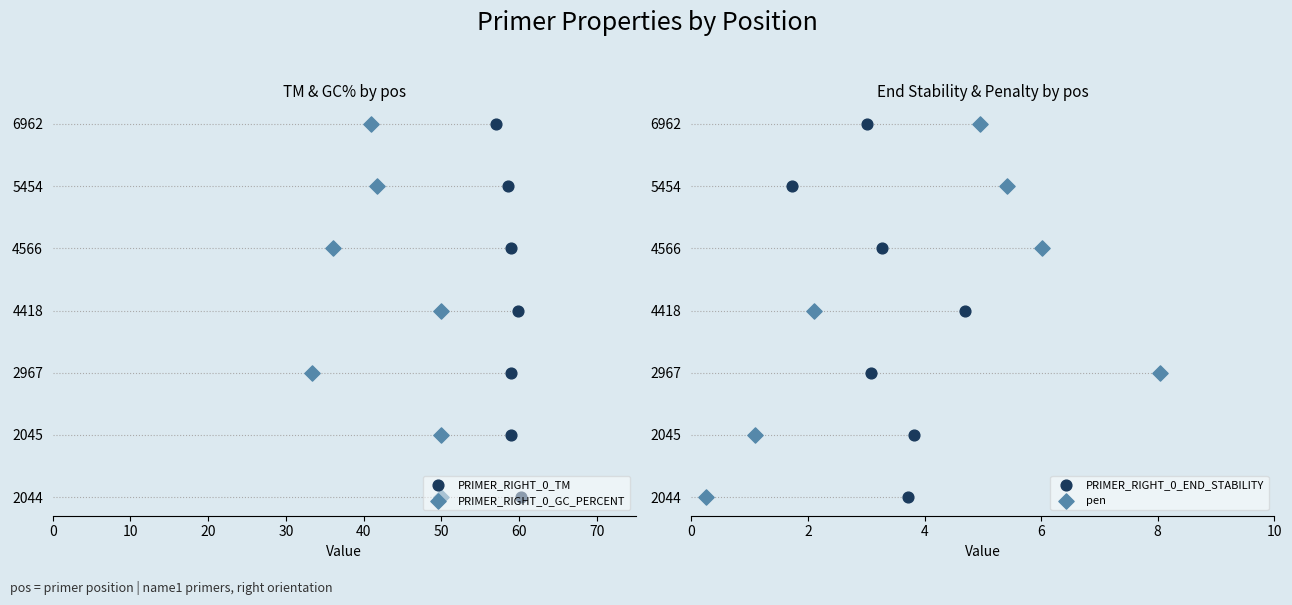

Which series reaches the minimum Y coordinate?

PRIMER_RIGHT_0_TM